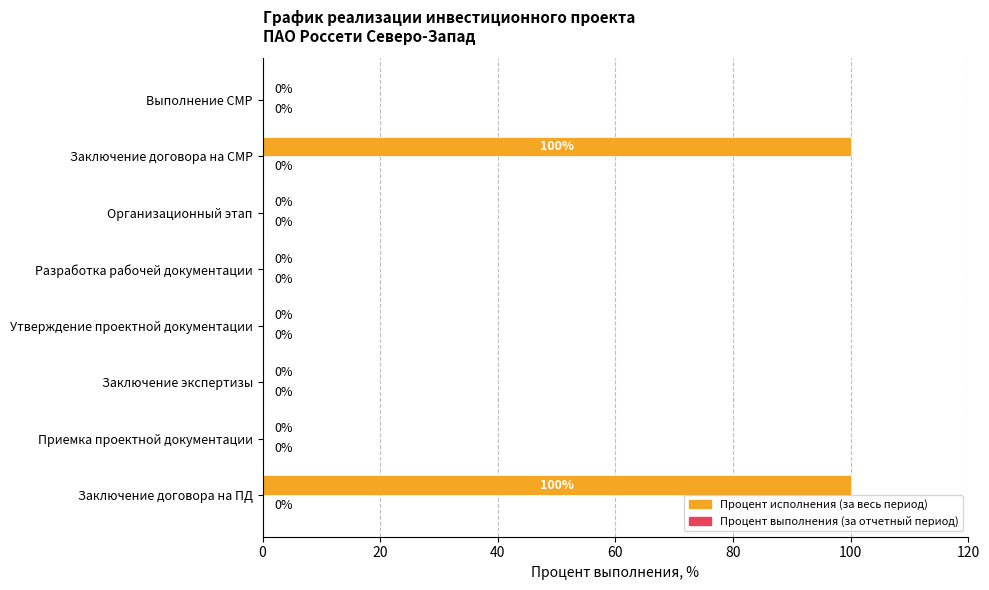

Which has a higher value, Выполнение СМР or Заключение договора на СМР?

Заключение договора на СМР